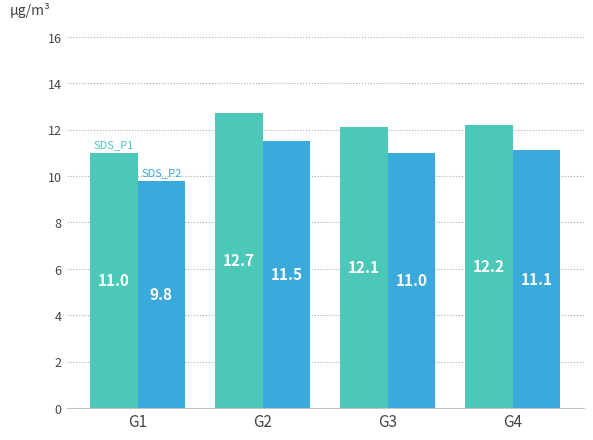

What is the spread (max minus min) of values at G4?

1.1